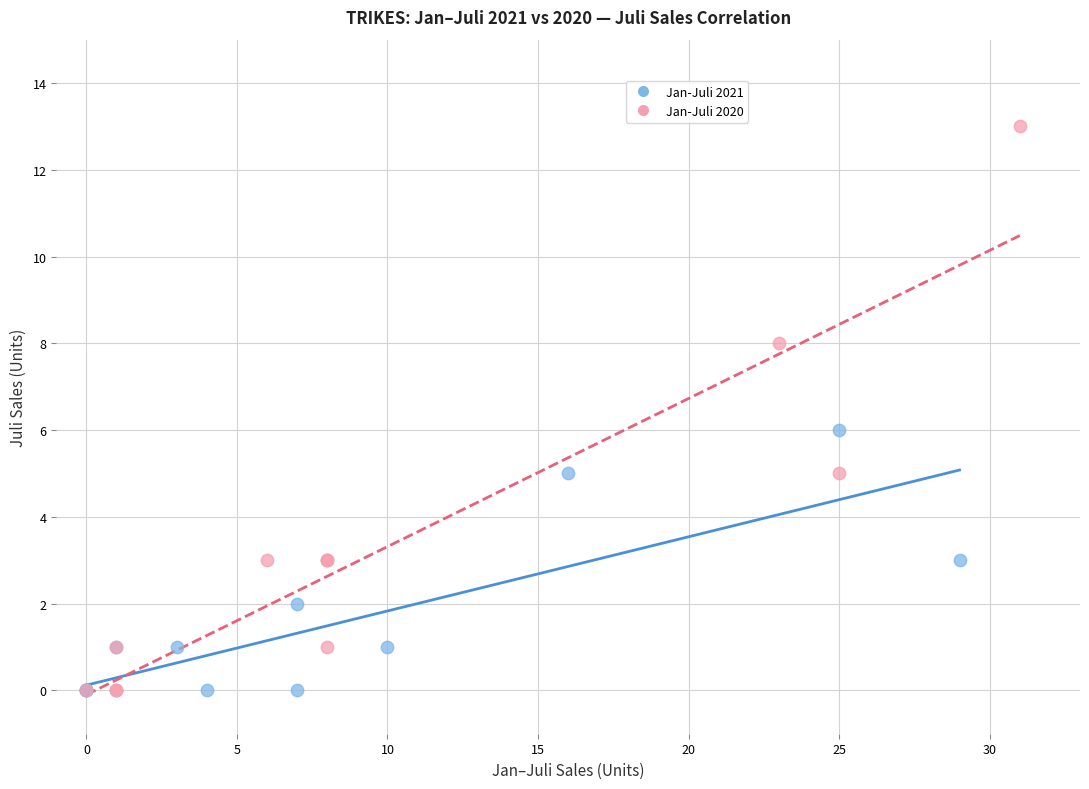

Which series contains the highest Y value?

Jan-Juli 2020